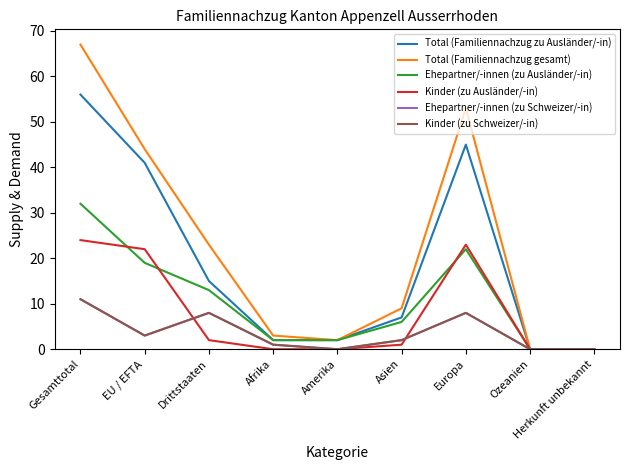

How many categories are shown in the chart?

9